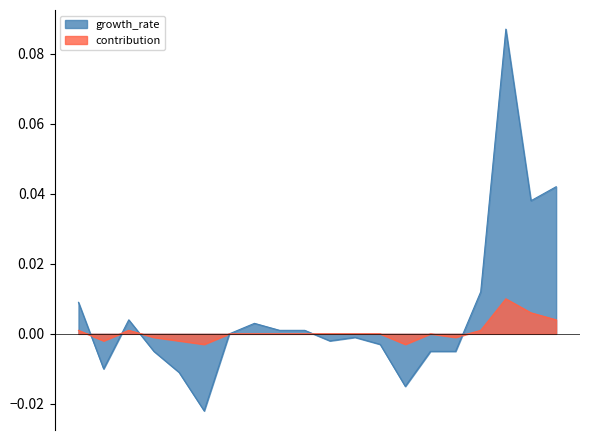

The value of contribution at 遠野市 is 0.0. True or false?

False